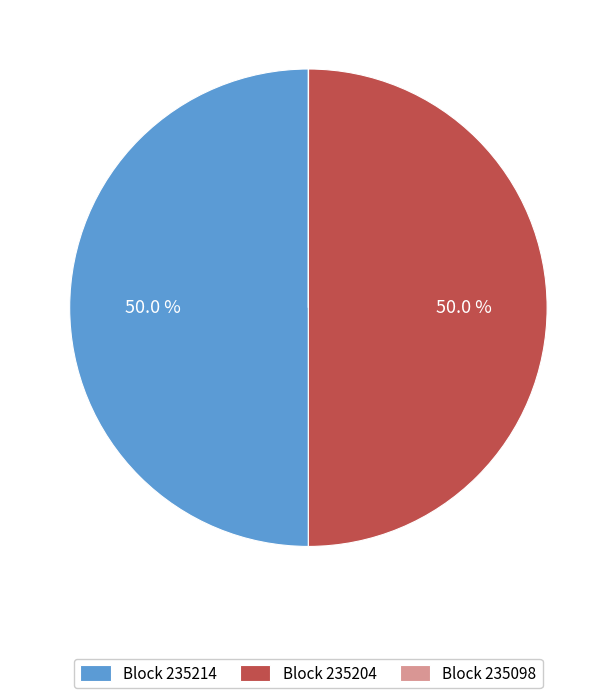

How much of the chart is everything except Block 235204?

50.0%